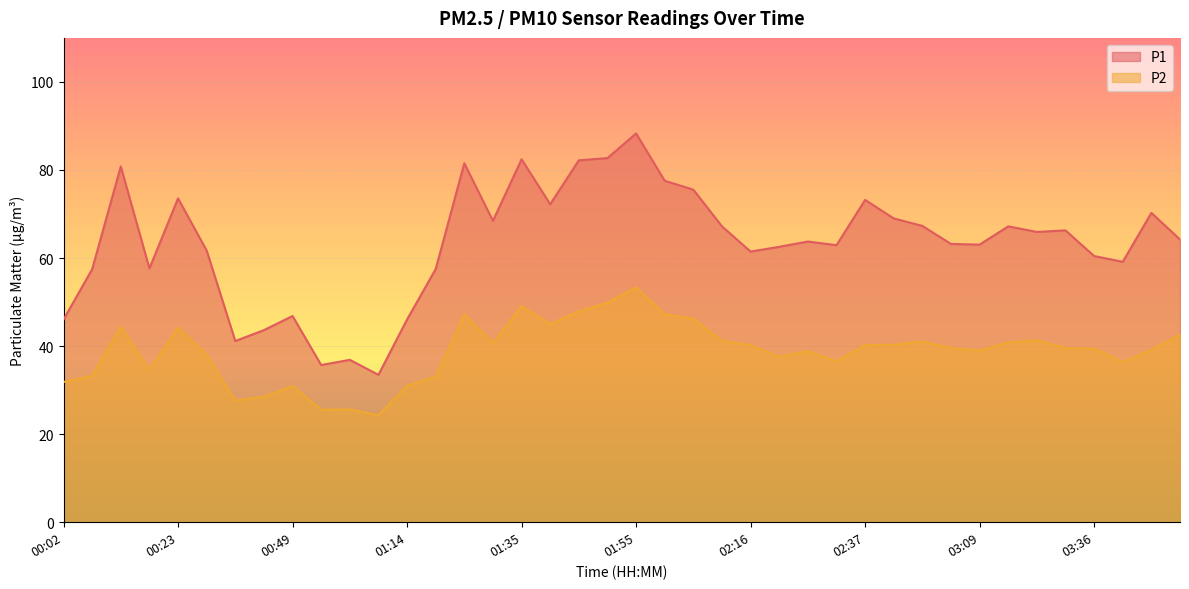

Which category has the lowest value across all series?

01:09